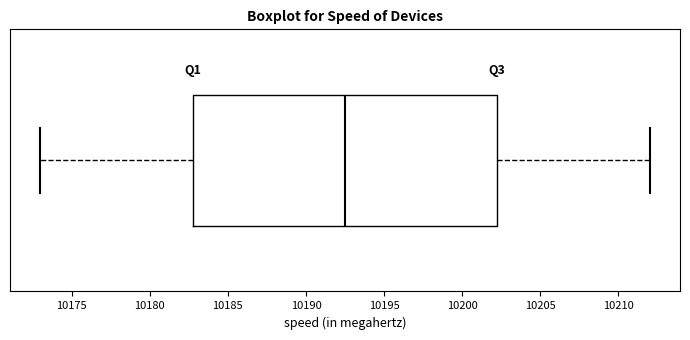

Transcribe this box plot: give where the median line is, the range the box spans, and where the two whiskers end, as read against the x-axis. The values are not printed on the chart, so give them approximately, as read against the axis.

median 10192.5, box 10183.0 to 10202.5, whiskers 10173.0 to 10212.0